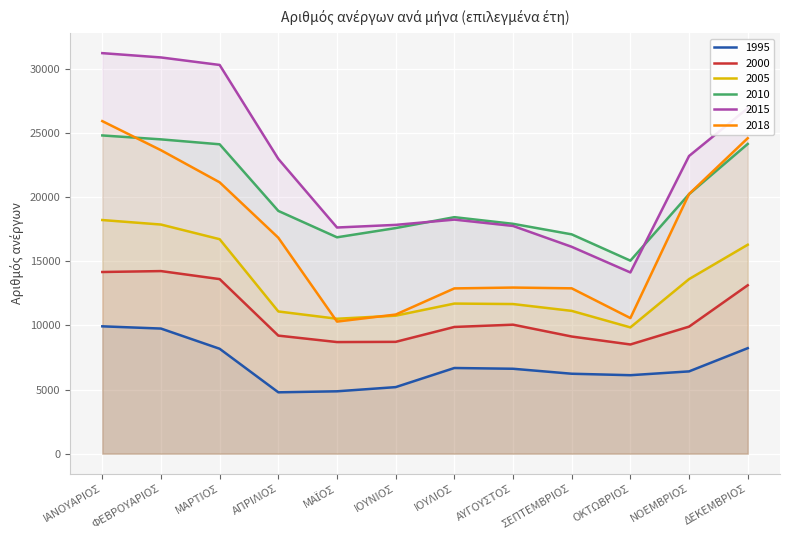

List the series in order of their peak value, highest first.

2015, 2018, 2010, 2005, 2000, 1995